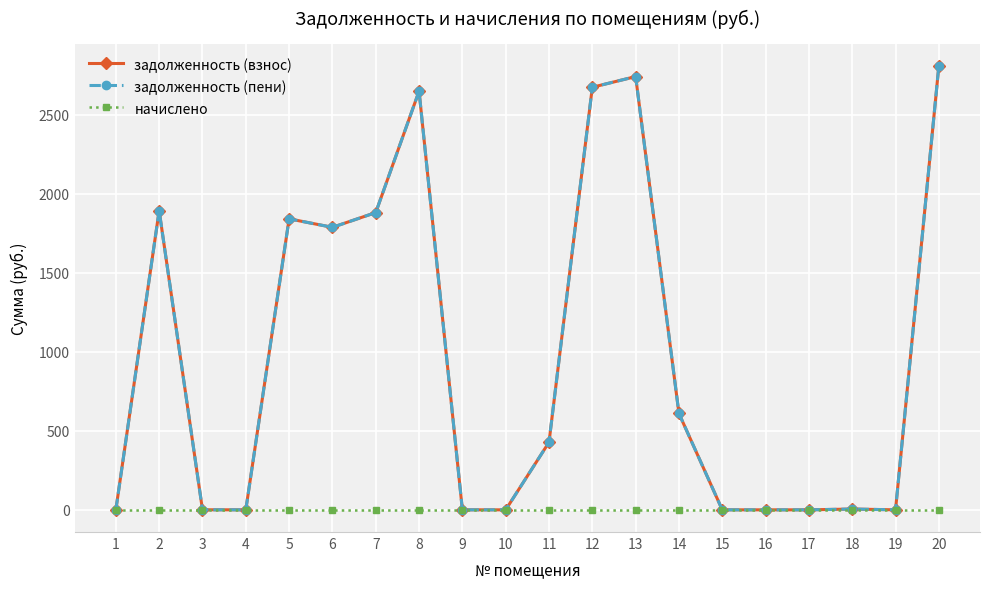

What is the average value of the задолженность (пени) series?

966.5